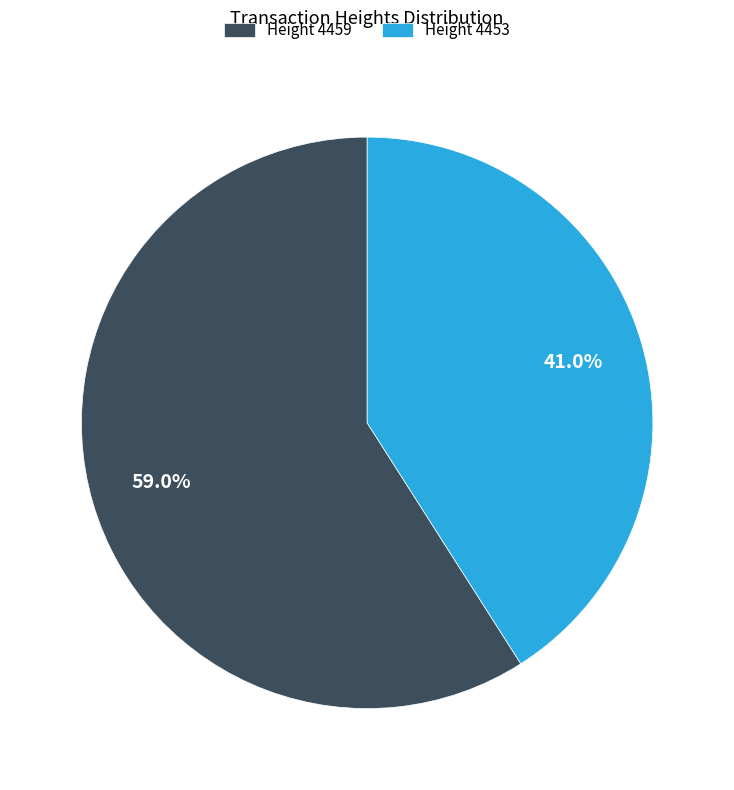

Do Height 4459 and Height 4453 together represent more than half of the pie?

Yes